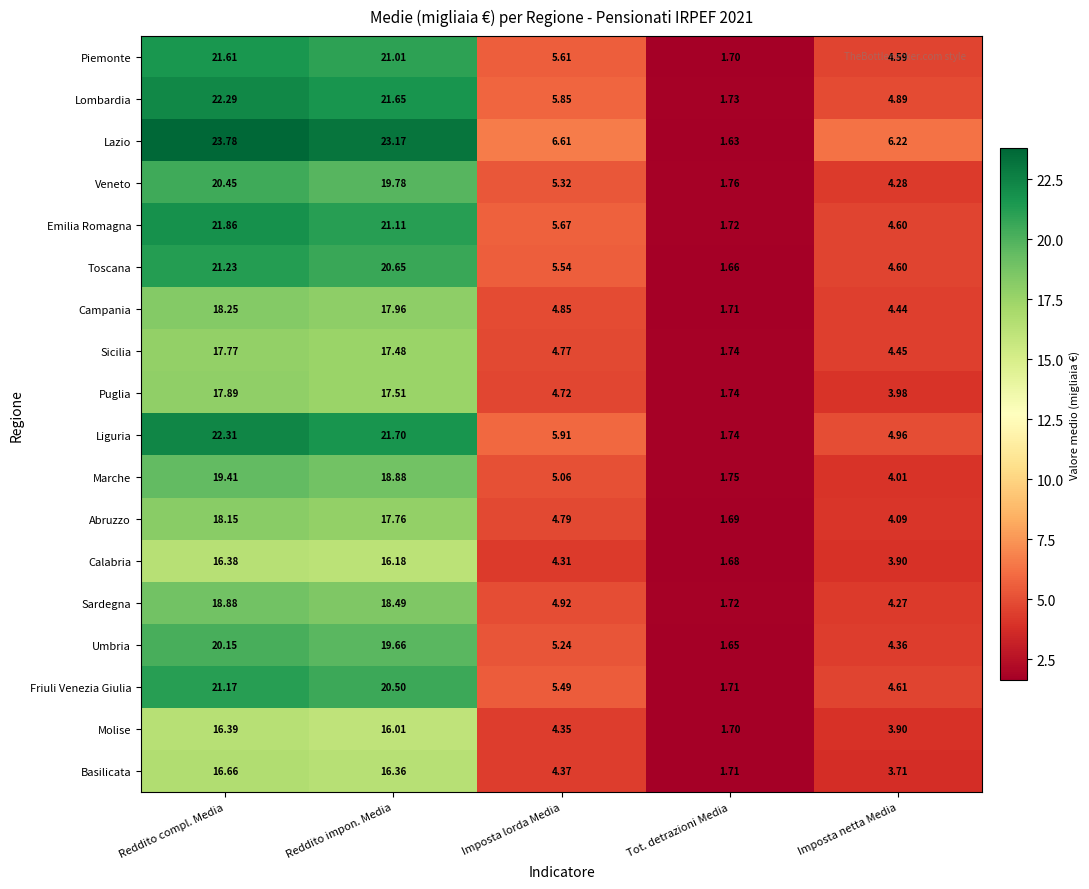

What is the maximum value shown in the chart?

23.8